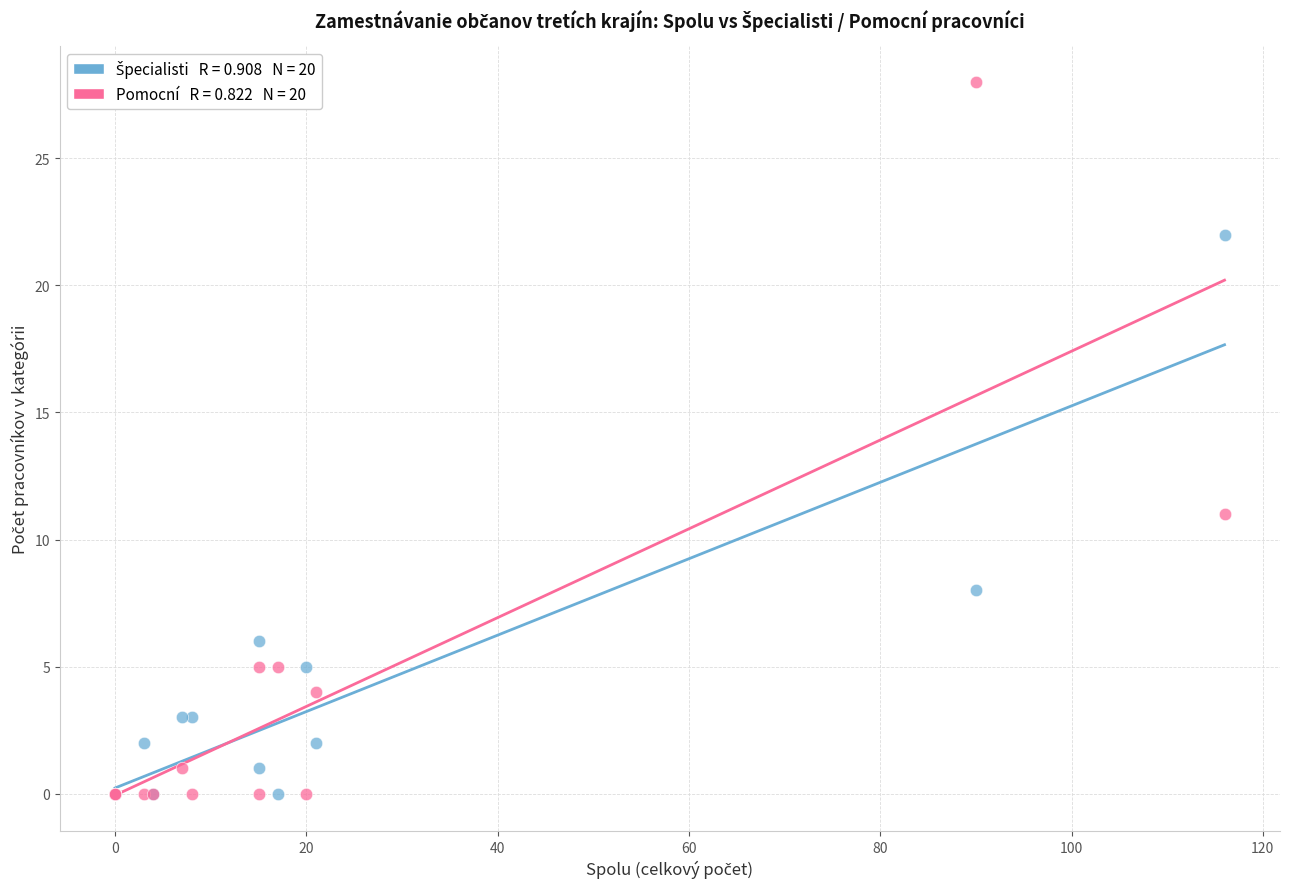

Across all series, what Y value is closest to 14?

11